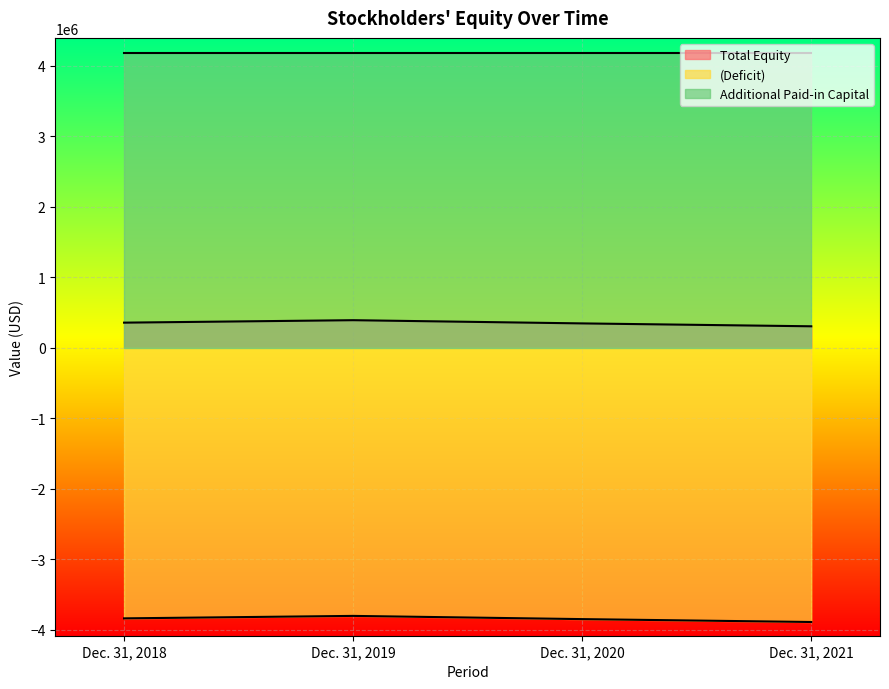

What is the maximum value for Total Equity?

388424